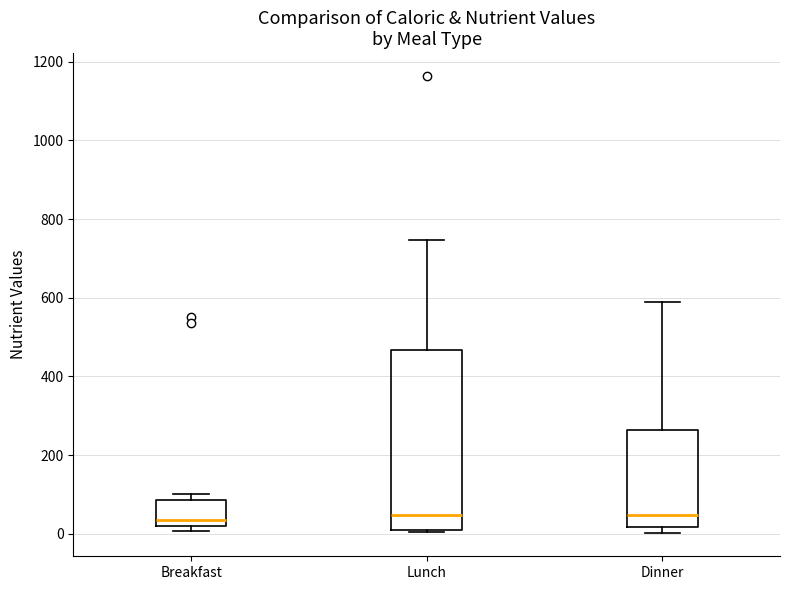

Reading left to right, read every box against the y-axis: the position of its median line, the range the box covers, and the ends of its whiskers. The values are not printed on the chart, so give them approximately, as read against the axis.

Breakfast: median 40, box 20 to 80, whiskers 0 to 100
Lunch: median 40, box 20 to 460, whiskers 0 to 740
Dinner: median 40, box 20 to 260, whiskers 0 to 580